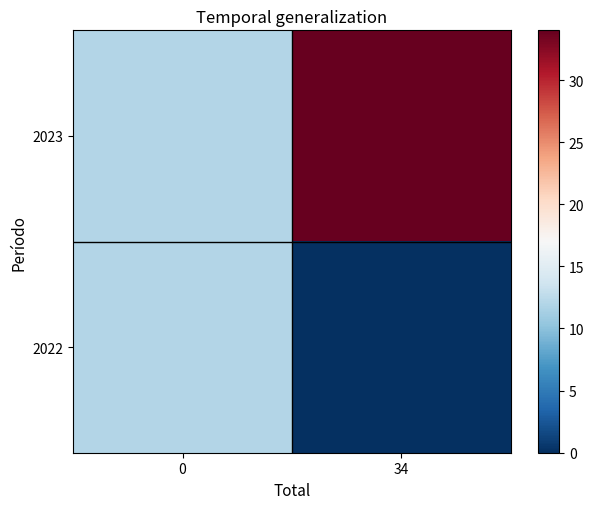

At how many categories does at least one series exceed 16?

1